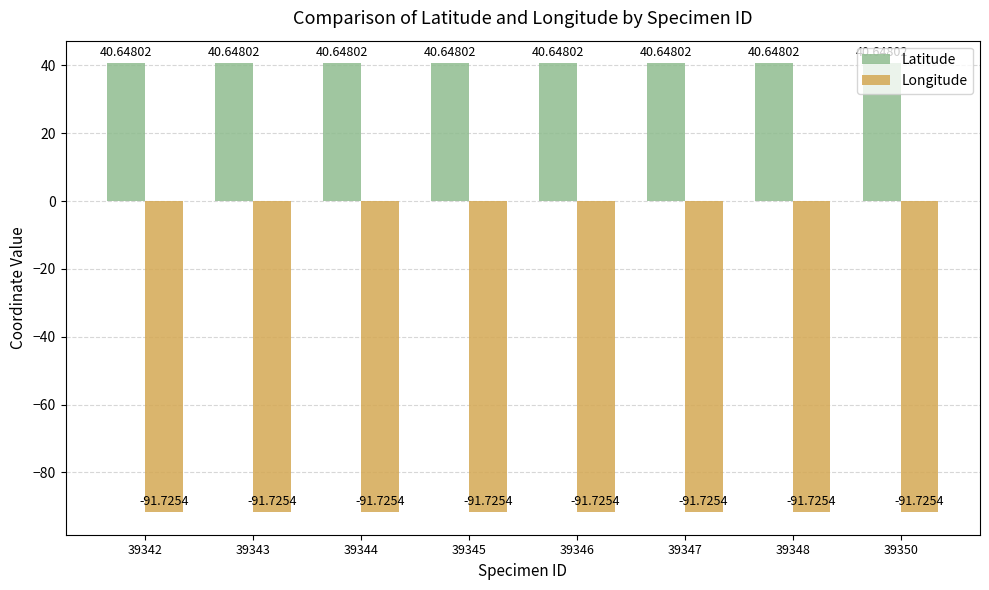

What is the spread (max minus min) of values at 39342?

132.4